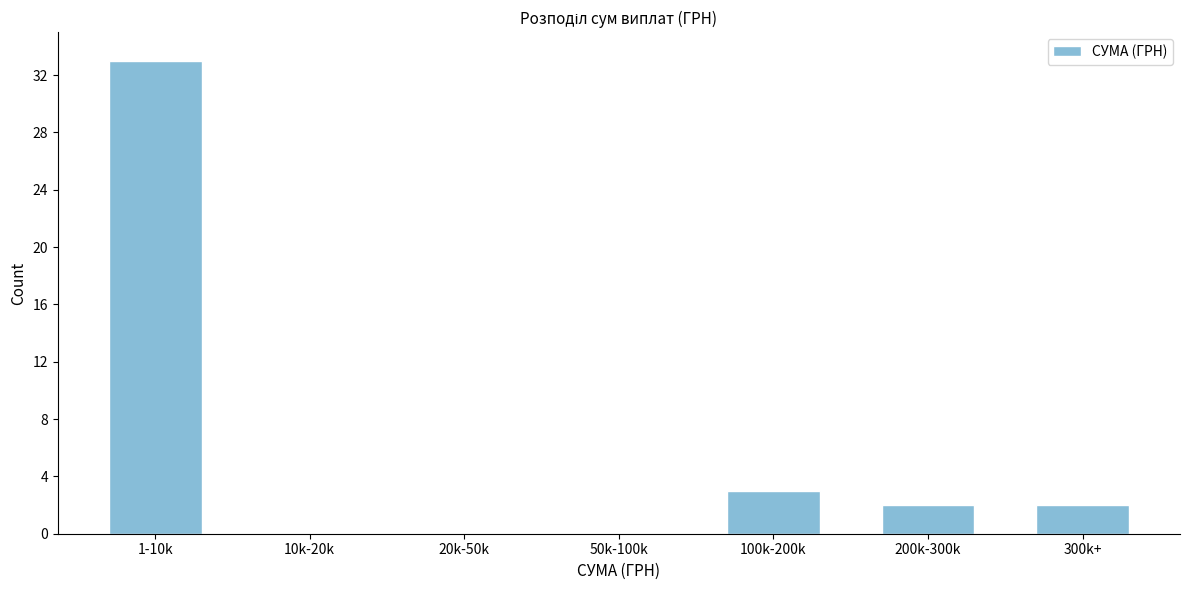

Reading right to left, list all the values displayed in this chart.

300k+=2	200k-300k=2	100k-200k=3	50k-100k=0	20k-50k=0	10k-20k=0	1-10k=33